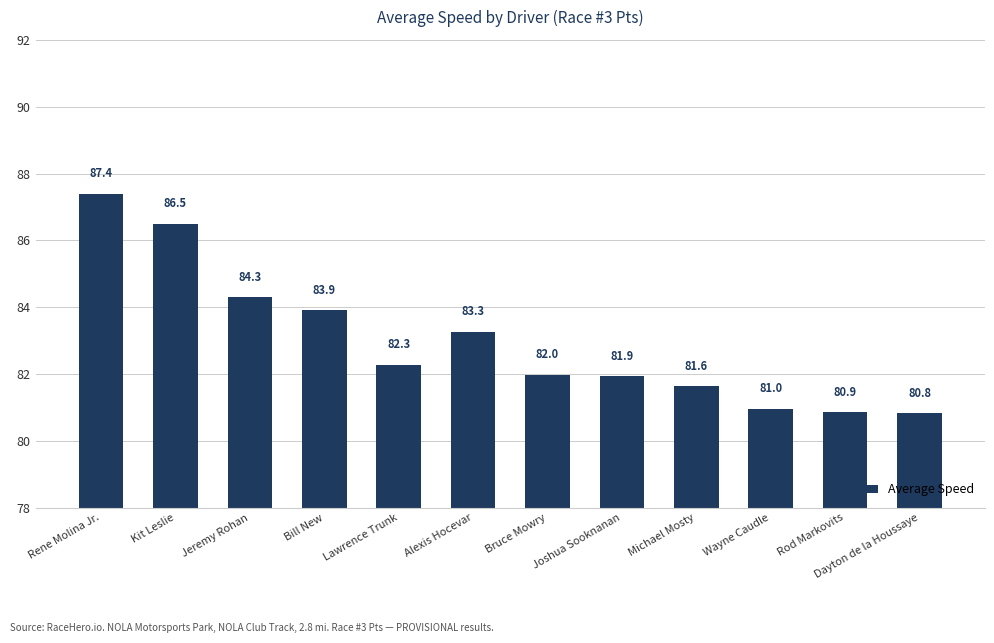

What is the sum of the values at Kit Leslie and Dayton de la Houssaye?

167.3